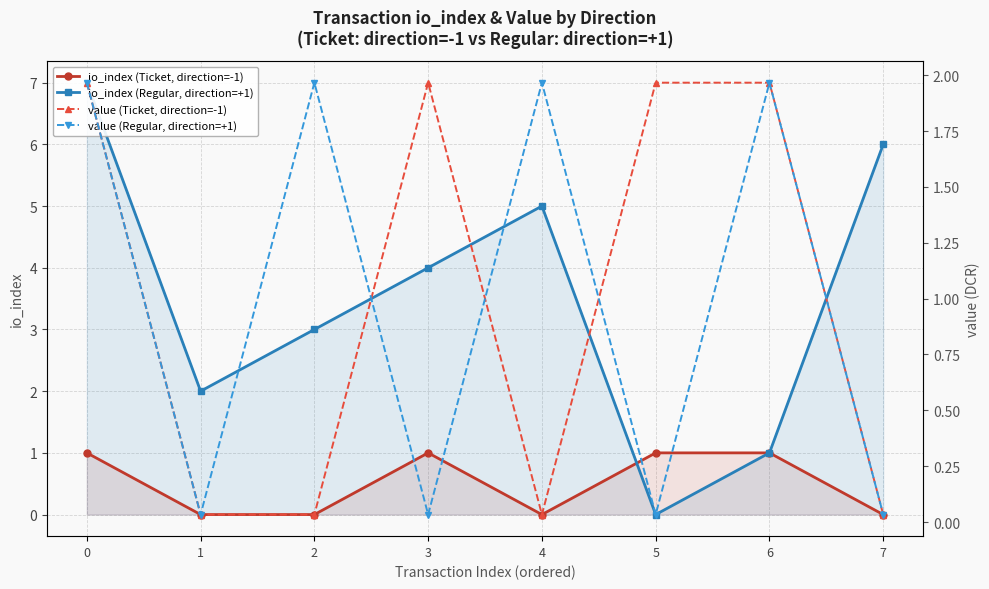

Read the value (Ticket, direction=-1) value at 3.

2.0